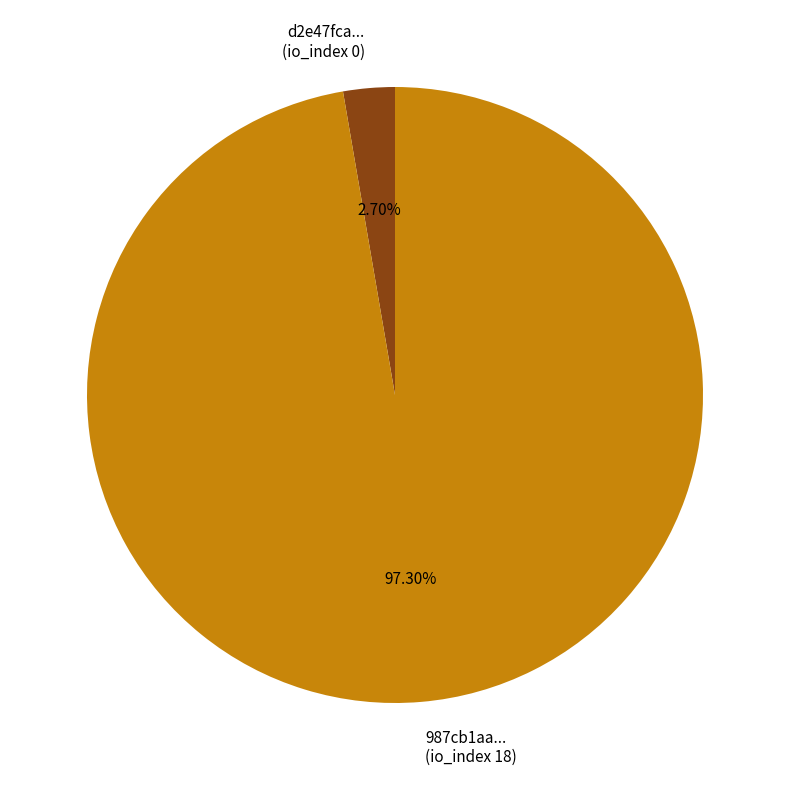

How many slices are in this pie chart?

2